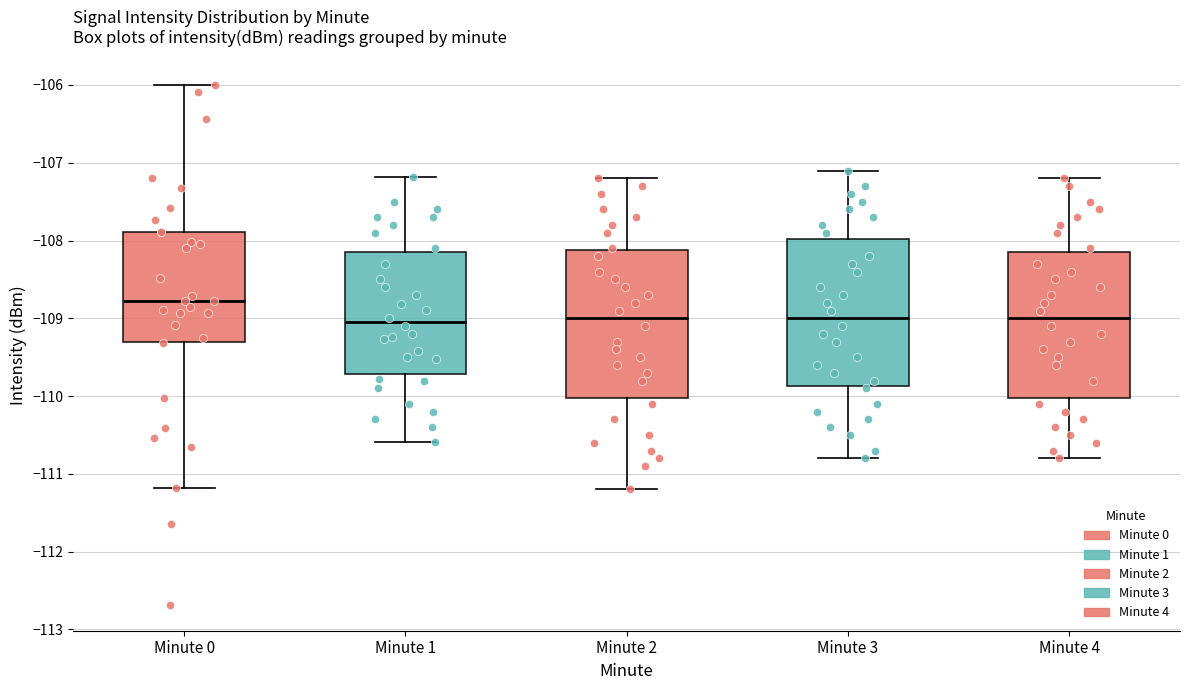

Reading left to right, read every box against the y-axis: the position of its median line, the range the box covers, and the ends of its whiskers. The values are not printed on the chart, so give them approximately, as read against the axis.

Minute 0: median -108.8, box -109.3 to -107.9, whiskers -111.2 to -106.0
Minute 1: median -109.0, box -109.7 to -108.1, whiskers -110.6 to -107.2
Minute 2: median -109.0, box -110.0 to -108.1, whiskers -111.2 to -107.2
Minute 3: median -109.0, box -109.9 to -108.0, whiskers -110.8 to -107.1
Minute 4: median -109.0, box -110.0 to -108.1, whiskers -110.8 to -107.2